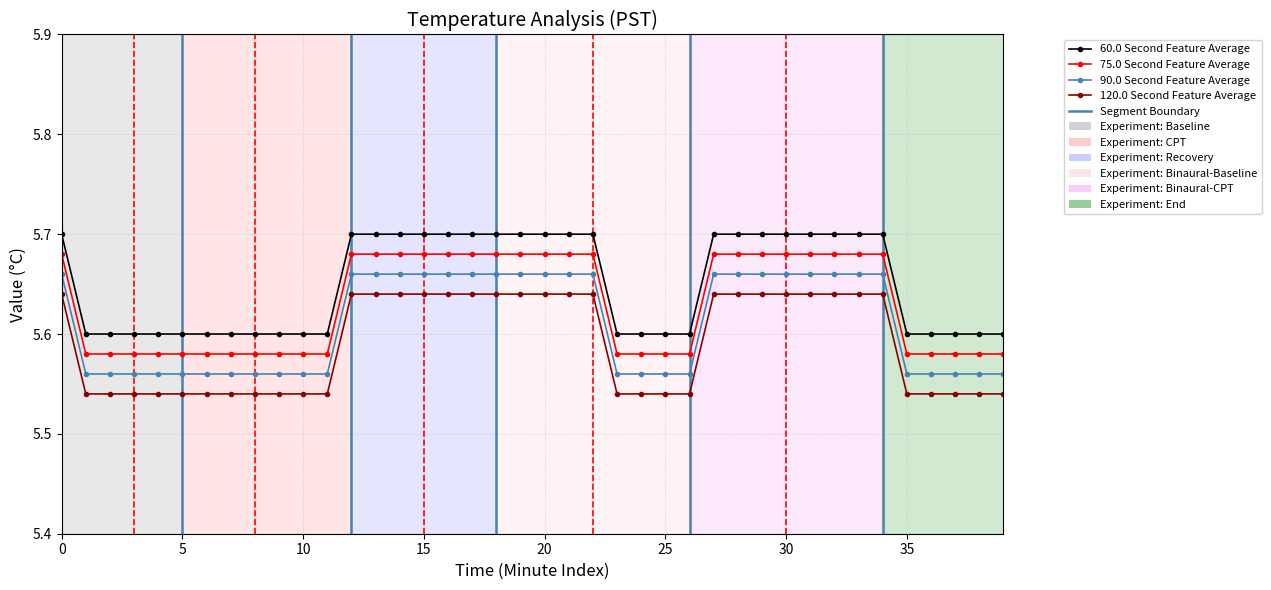

True or false: 60.0 Second Feature Average and 75.0 Second Feature Average cross at least once.

False